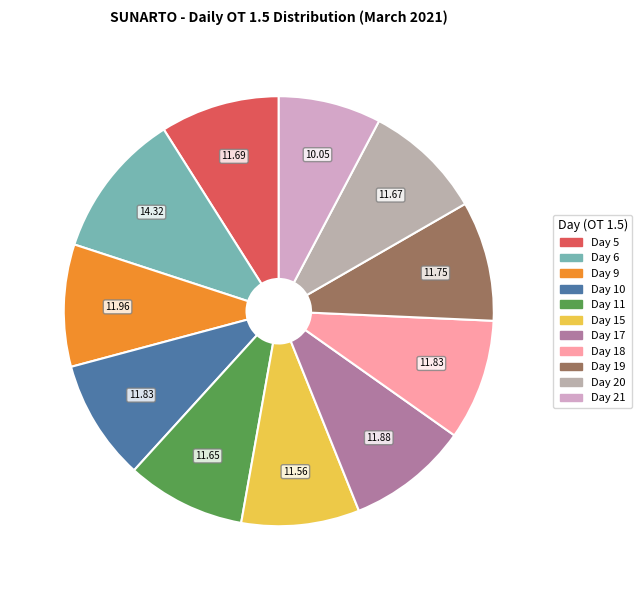

Is there any slice that represents more than half of the pie?

No